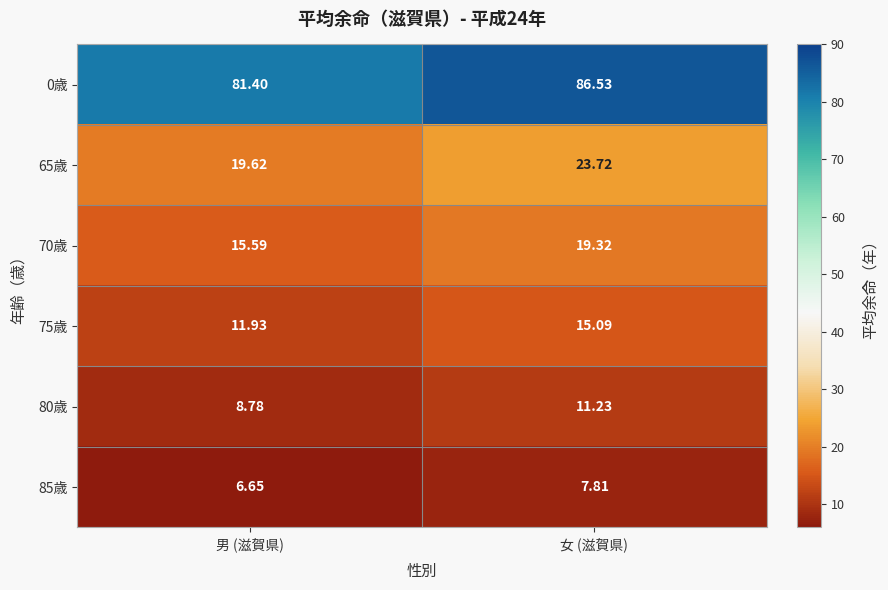

Rank the series by their maximum value, from highest to lowest.

0歳, 65歳, 70歳, 75歳, 80歳, 85歳